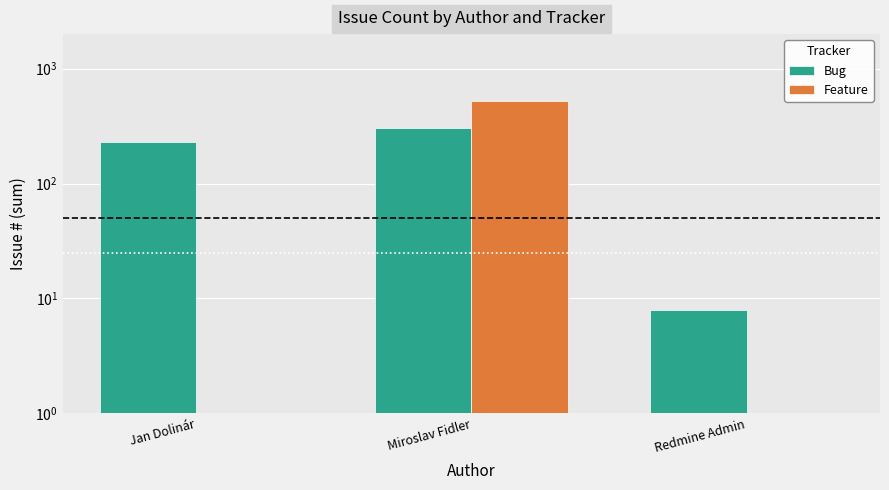

What position from the left is Redmine Admin?

3